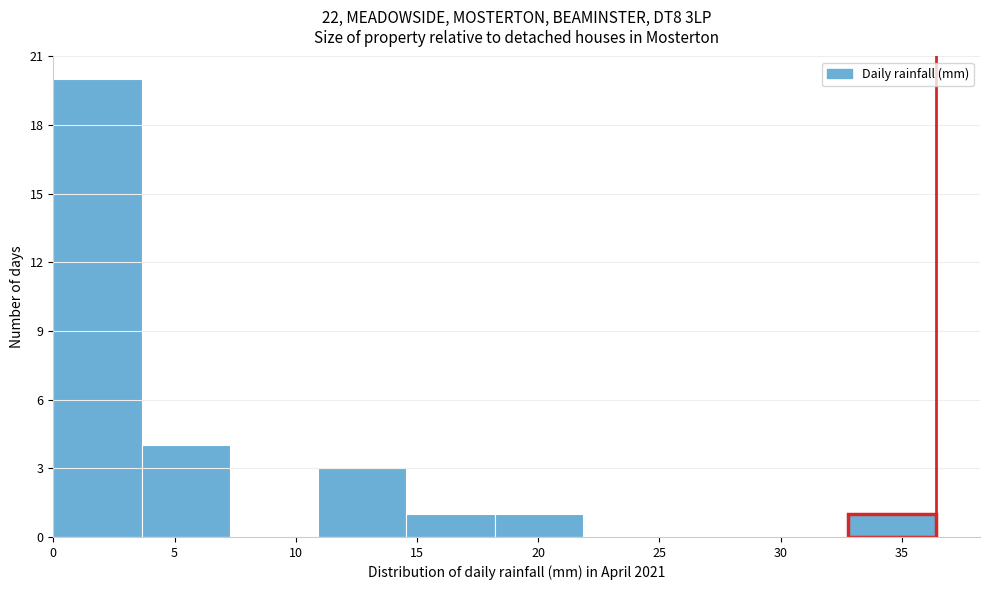

What is the height of the bar covering 11.0 to 14.5 on the x-axis? Neither the bar edges nor the heights are printed on the chart, so give them approximately, as read against the axes.

3